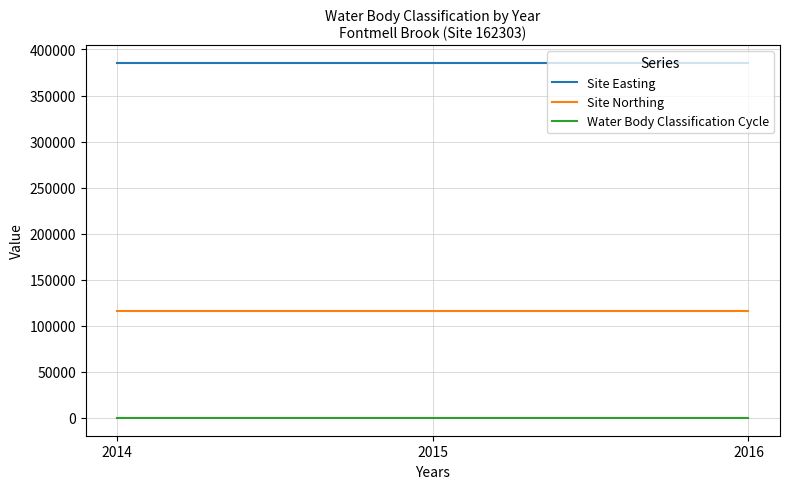

How many lines are shown in the chart?

3